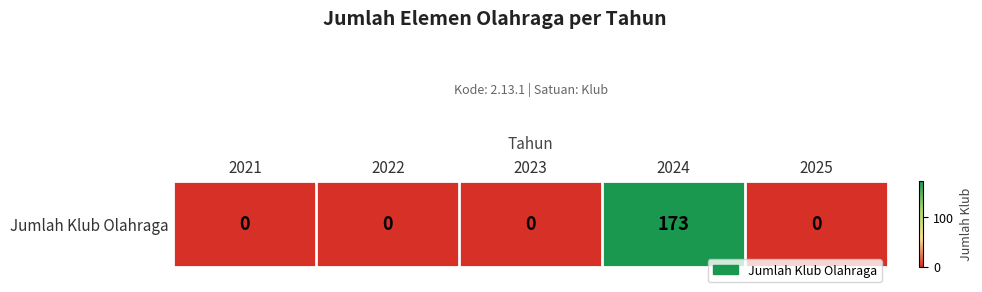

What is the average value?

35